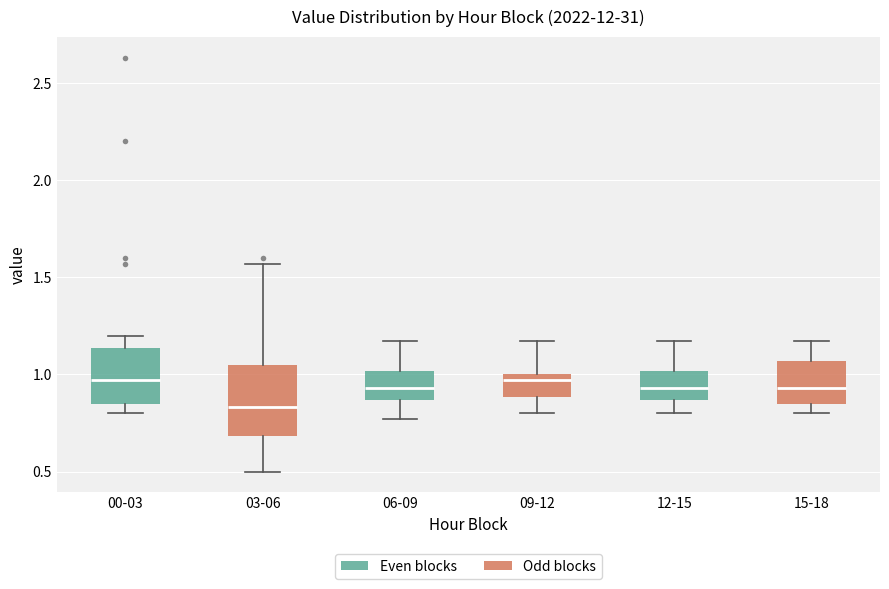

Reading left to right, transcribe this box plot: for each box, give where its median line is, the range the box spans, and where its two whiskers end, as read against the y-axis. The values are not printed on the chart, so give them approximately, as read against the axis.

00-03: median 0.95, box 0.85 to 1.15, whiskers 0.80 to 1.20
03-06: median 0.85, box 0.70 to 1.05, whiskers 0.50 to 1.55
06-09: median 0.95, box 0.85 to 1.00, whiskers 0.75 to 1.15
09-12: median 0.95, box 0.90 to 1.00, whiskers 0.80 to 1.15
12-15: median 0.95, box 0.85 to 1.00, whiskers 0.80 to 1.15
15-18: median 0.95, box 0.85 to 1.05, whiskers 0.80 to 1.15